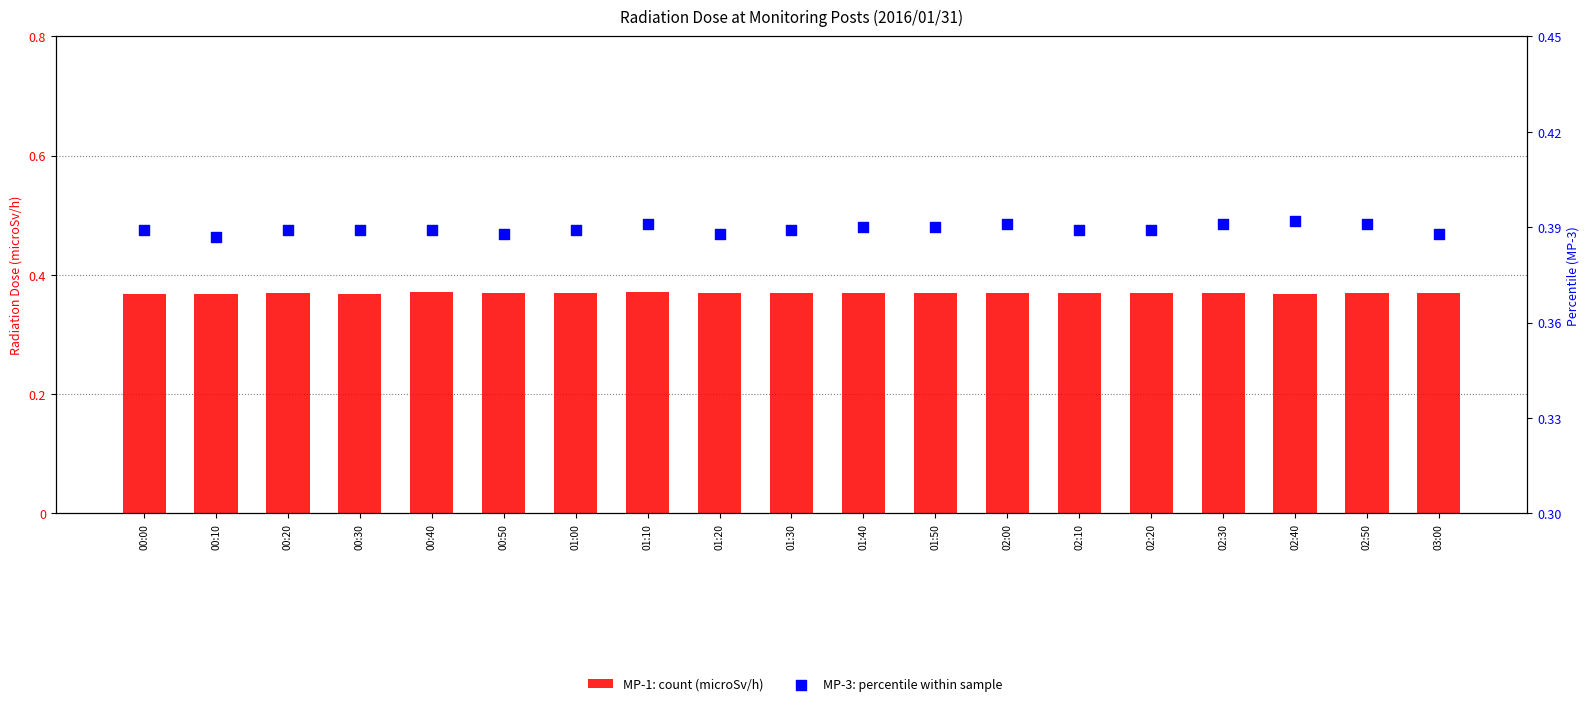

Is the value of MP-4(microSv/h) at 02:20 greater than the value of MP-5(microSv/h) at 01:30?

Yes